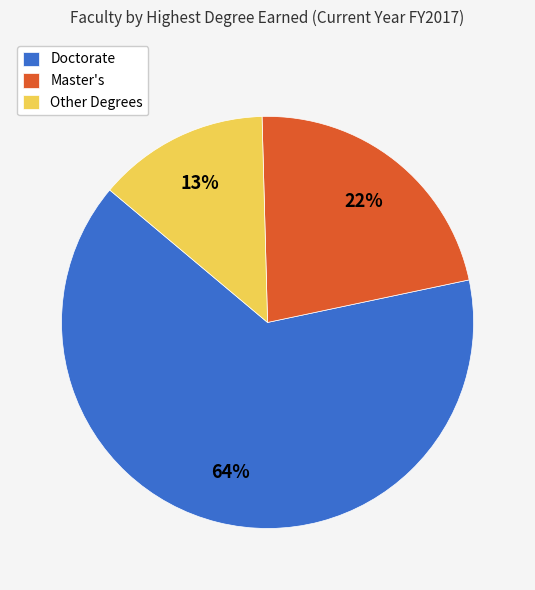

Which slice represents more than half of the pie?

Doctorate